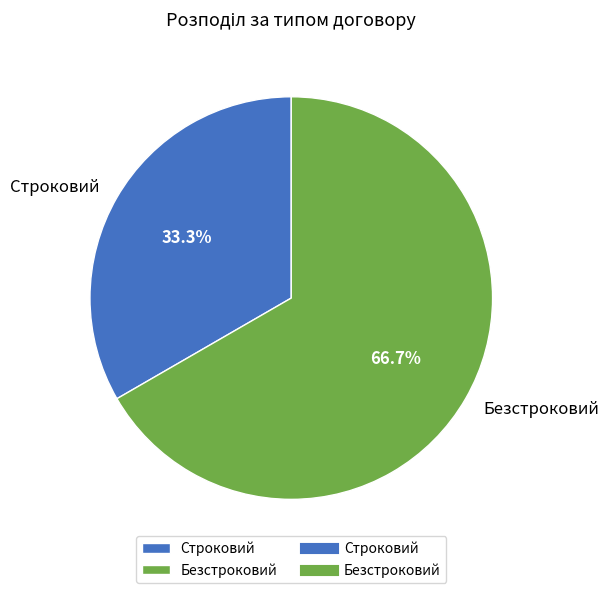

Combined, do Строковий and Безстроковий account for over 50%?

Yes